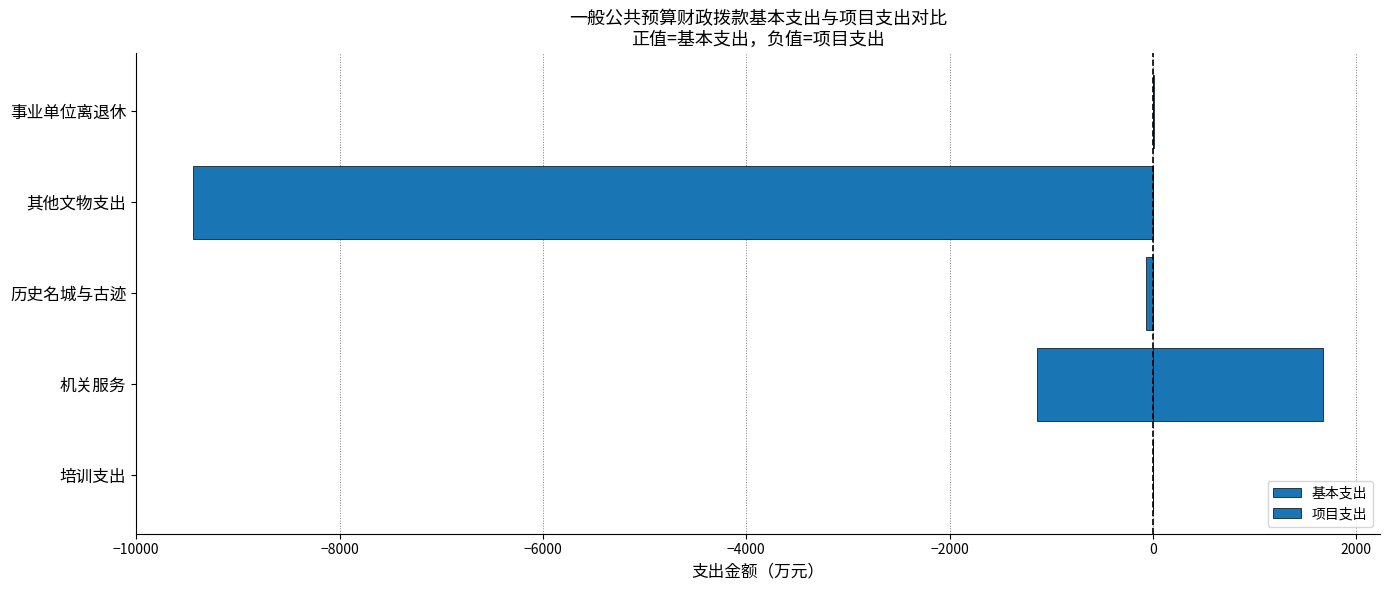

At how many categories does at least one series exceed -770?

5